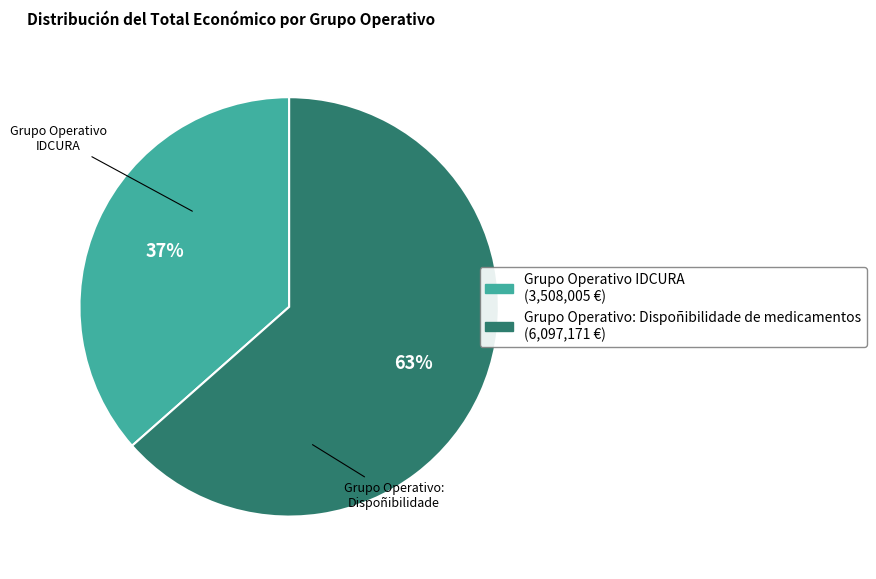

Is there any slice that represents more than half of the pie?

Yes